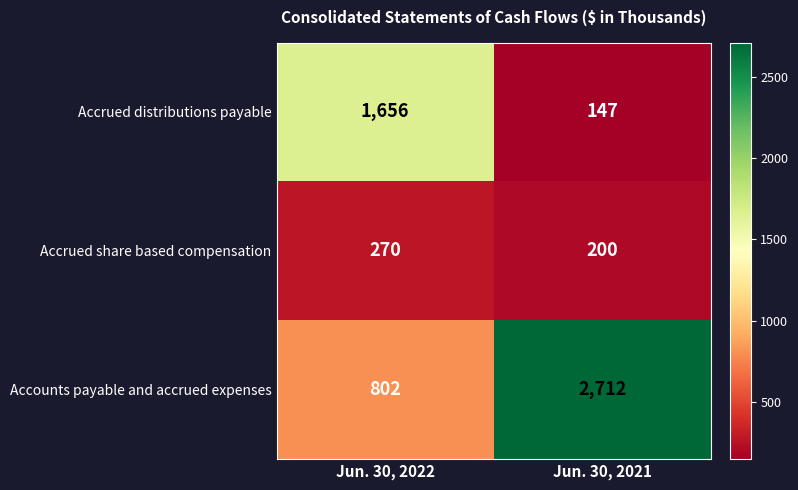

Between Jun. 30, 2022 and Jun. 30, 2021, which series saw the biggest shift?

Accounts payable and accrued expenses